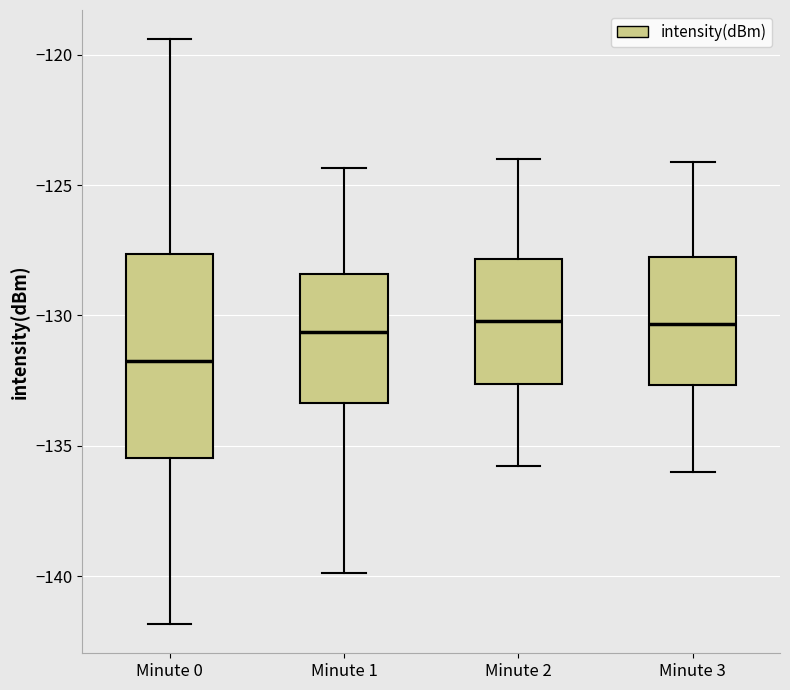

Reading left to right, transcribe this box plot: for each box, give where its median line is, the range the box spans, and where its two whiskers end, as read against the y-axis. The values are not printed on the chart, so give them approximately, as read against the axis.

Minute 0: median -131.5, box -135.5 to -127.5, whiskers -142.0 to -119.5
Minute 1: median -130.5, box -133.5 to -128.5, whiskers -140.0 to -124.5
Minute 2: median -130.0, box -132.5 to -128.0, whiskers -136.0 to -124.0
Minute 3: median -130.5, box -132.5 to -128.0, whiskers -136.0 to -124.0